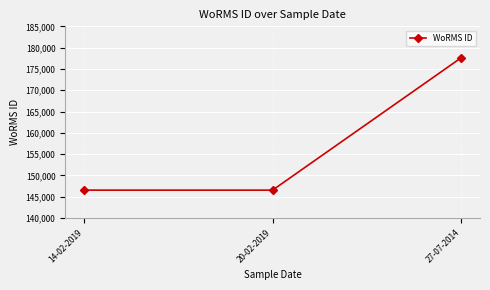

What is the greatest value displayed?

177615